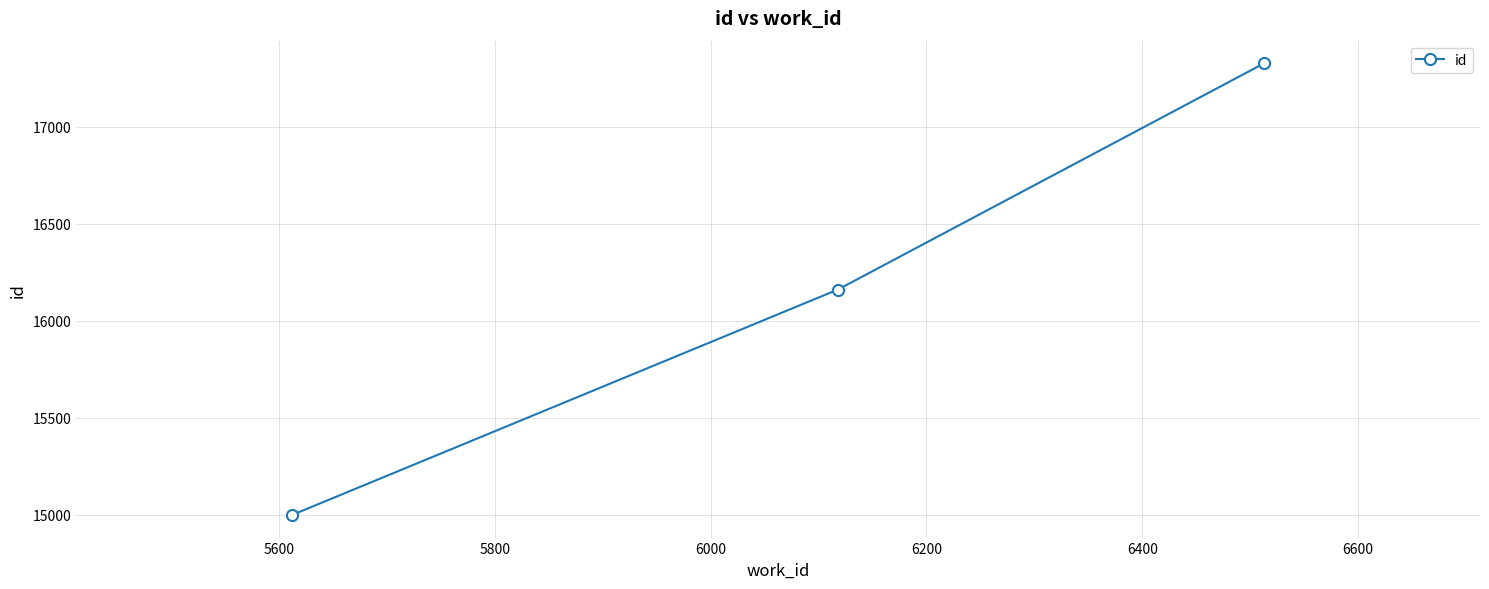

What is the greatest value displayed?

17327